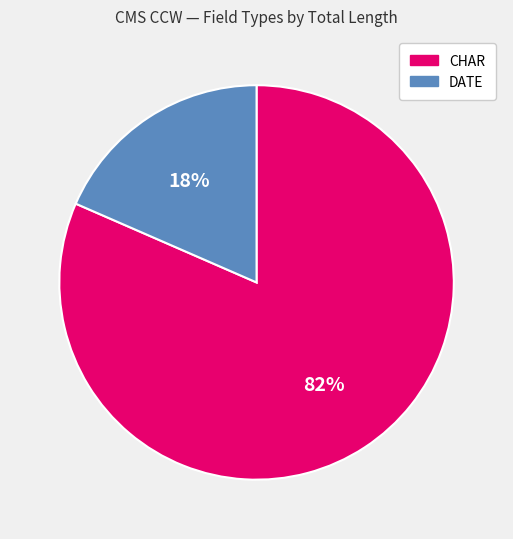

Is there a majority slice in this chart?

Yes